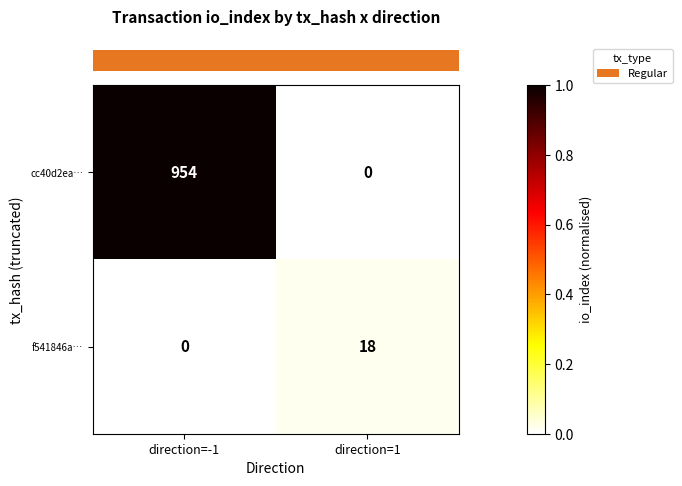

Which series changed the most between direction=-1 and direction=1?

cc40d2ea…